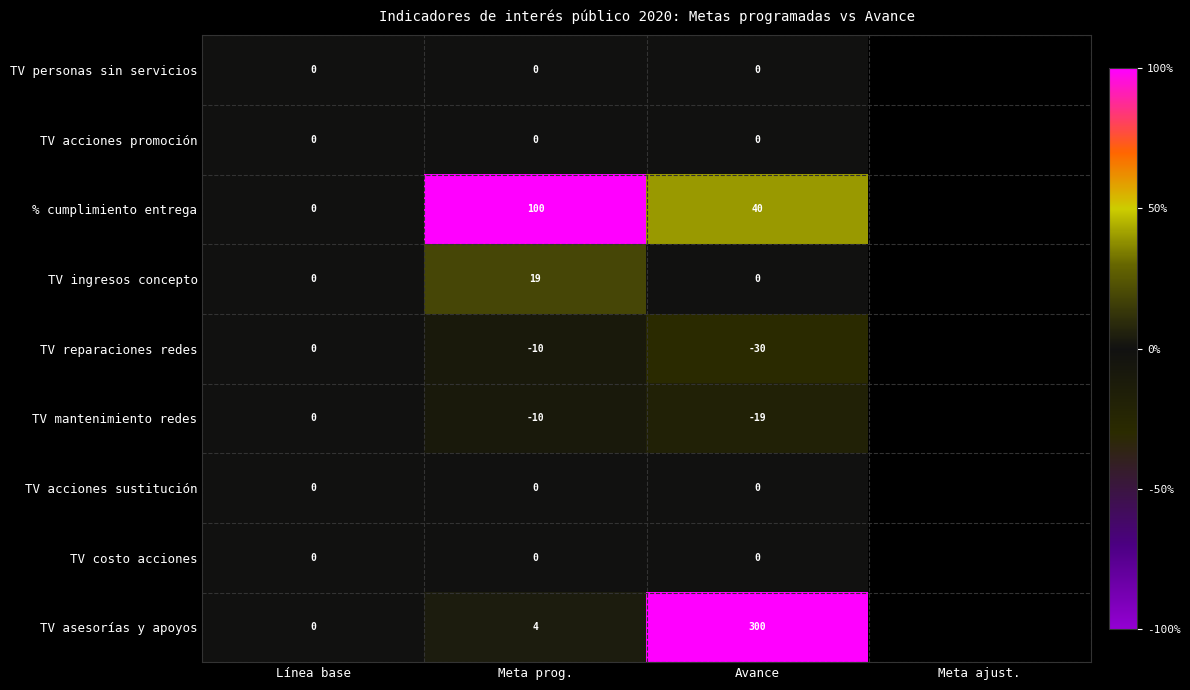

What is the total value across all series at Avance?

291